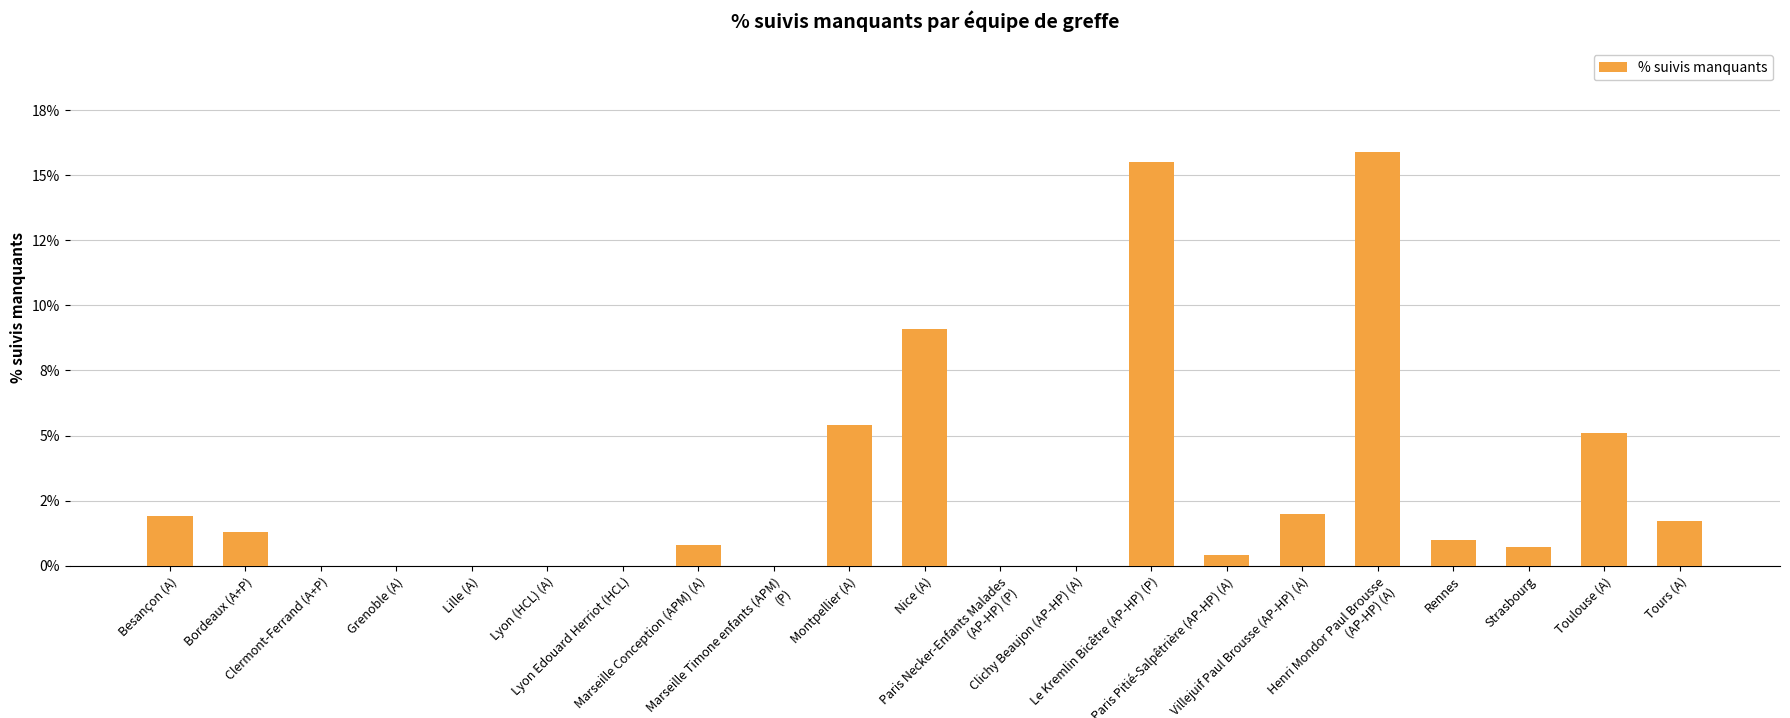

What is the label of the 20th bar from the right?

Bordeaux (A+P)